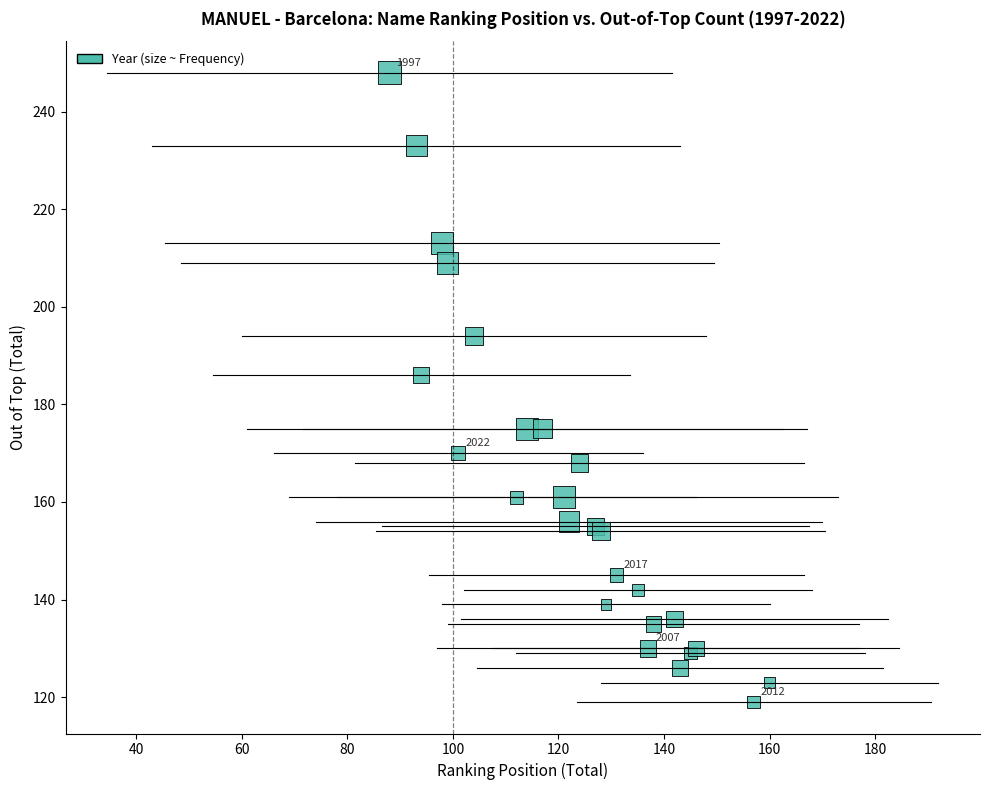

What Y value in the scatter plot is closest to 183?

186